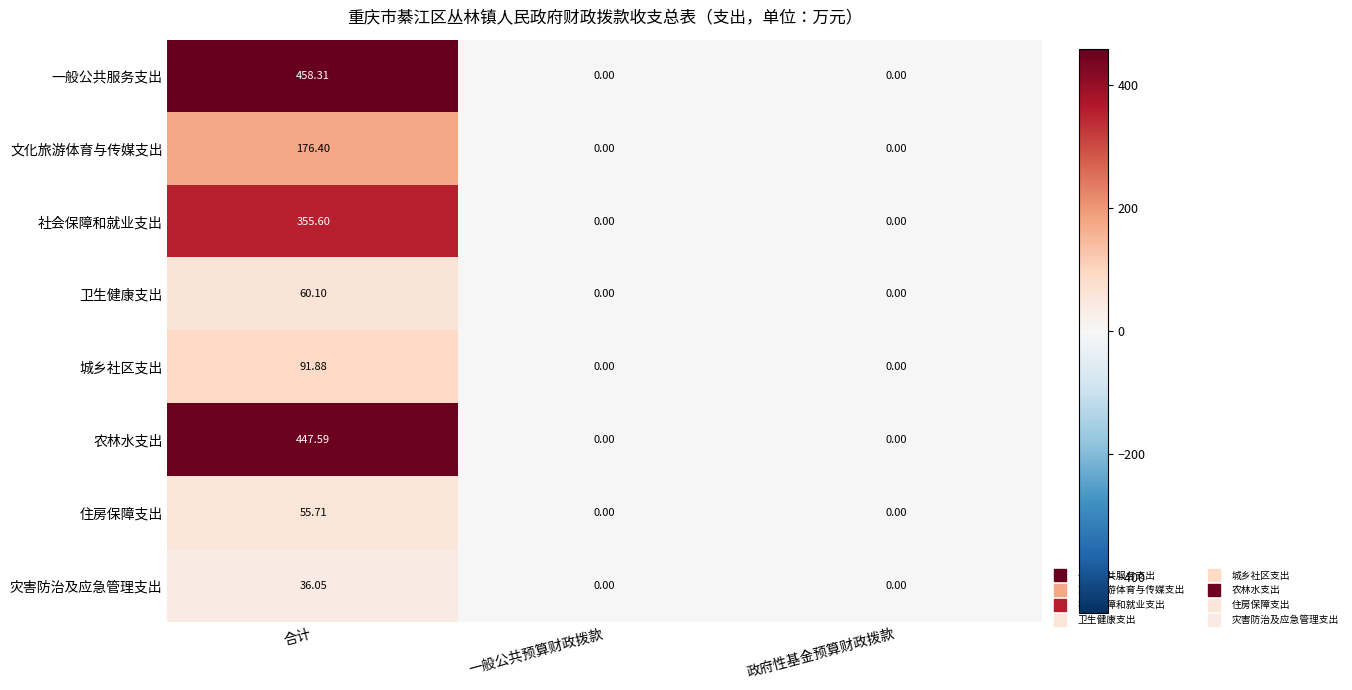

At 合计, list the series in order from smallest to largest.

灾害防治及应急管理支出, 住房保障支出, 卫生健康支出, 城乡社区支出, 文化旅游体育与传媒支出, 社会保障和就业支出, 农林水支出, 一般公共服务支出